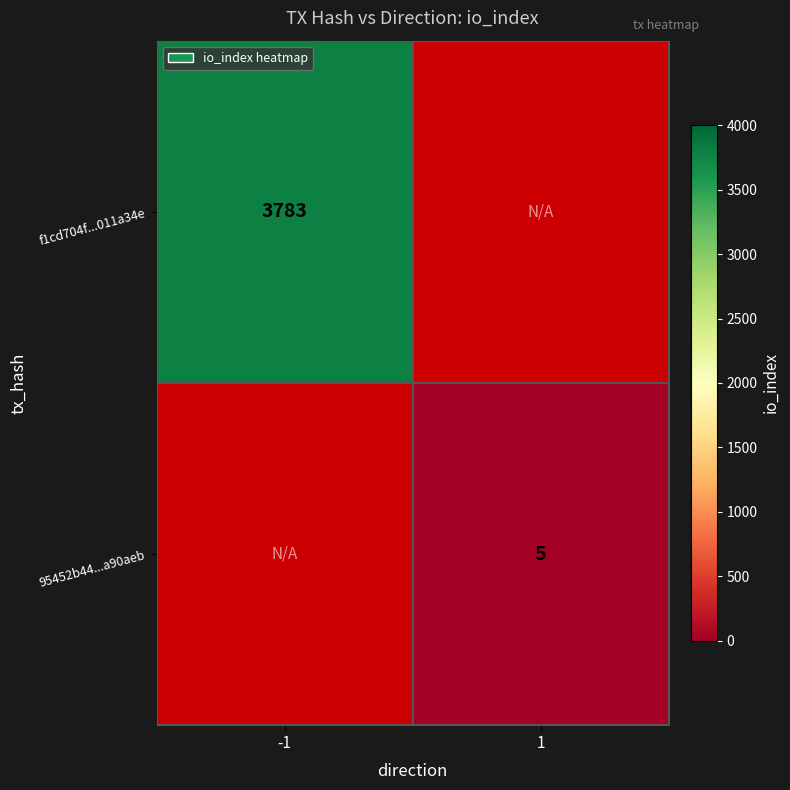

True or false: f1cd704f...011a34e has a value of 3783 at -1.

True